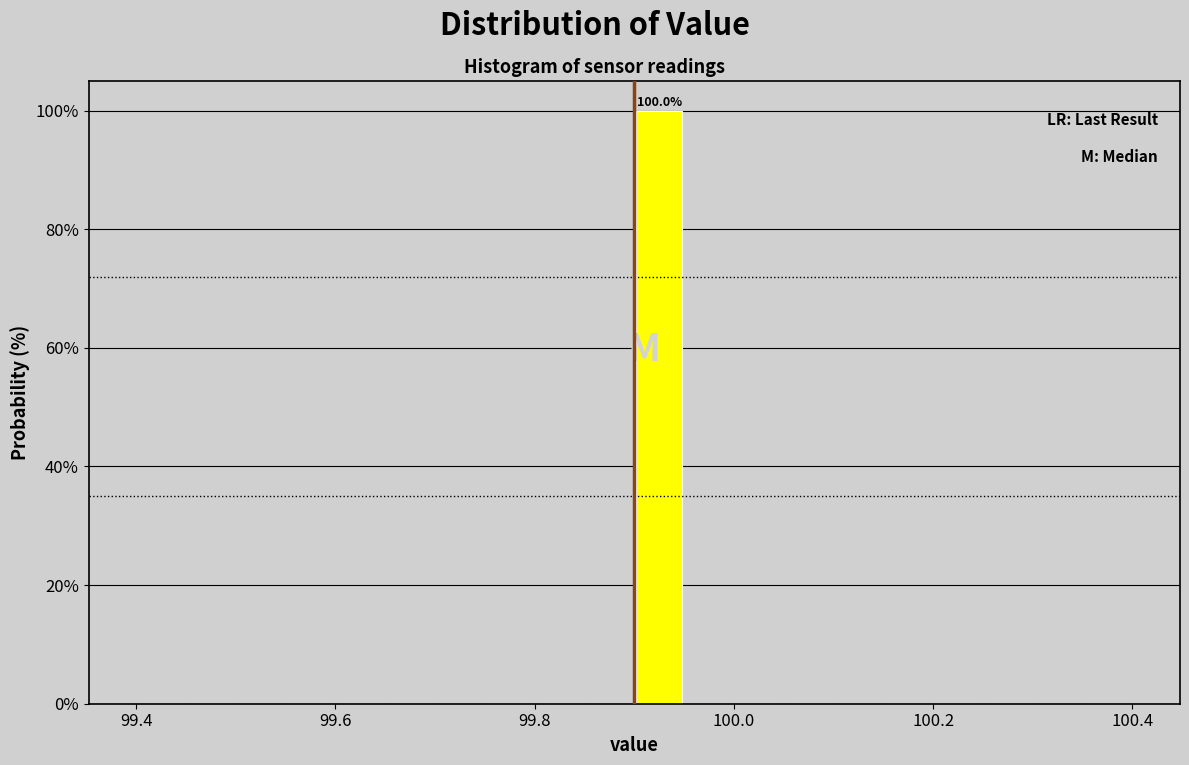

Around what value on the x-axis is the tallest bar? Give the approximate position of its centre, as read against the axis.

99.92